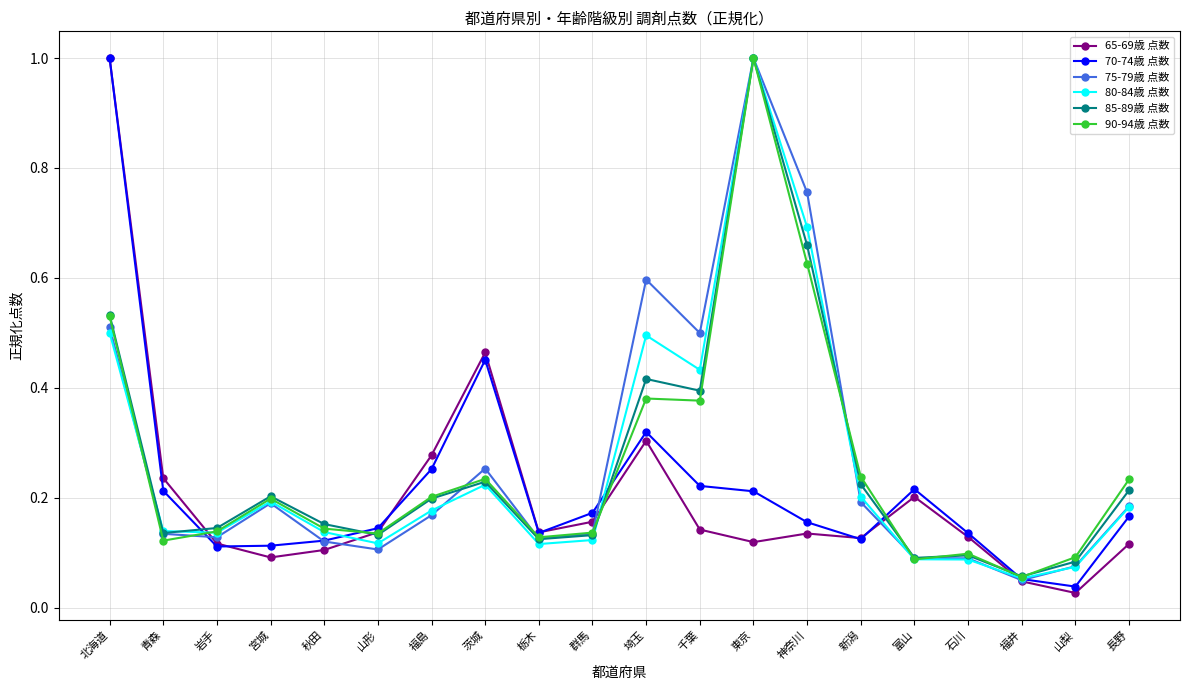

Which category has the lowest value in the 90-94歳 点数 series?

福井